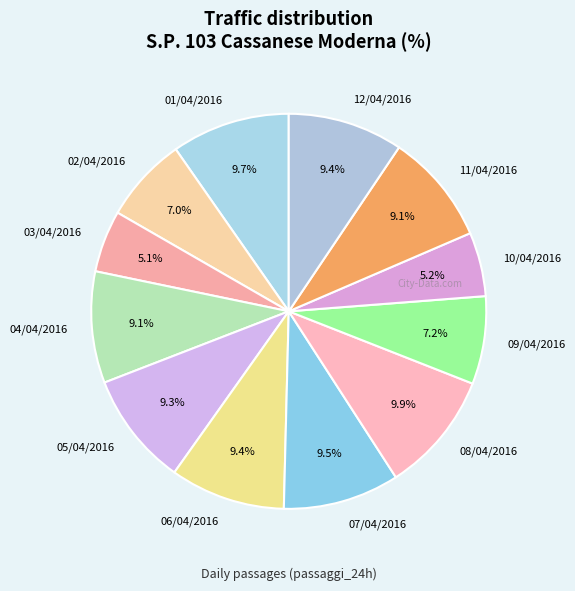

What percentage do 04/04/2016 and 03/04/2016 together represent?

14.2%